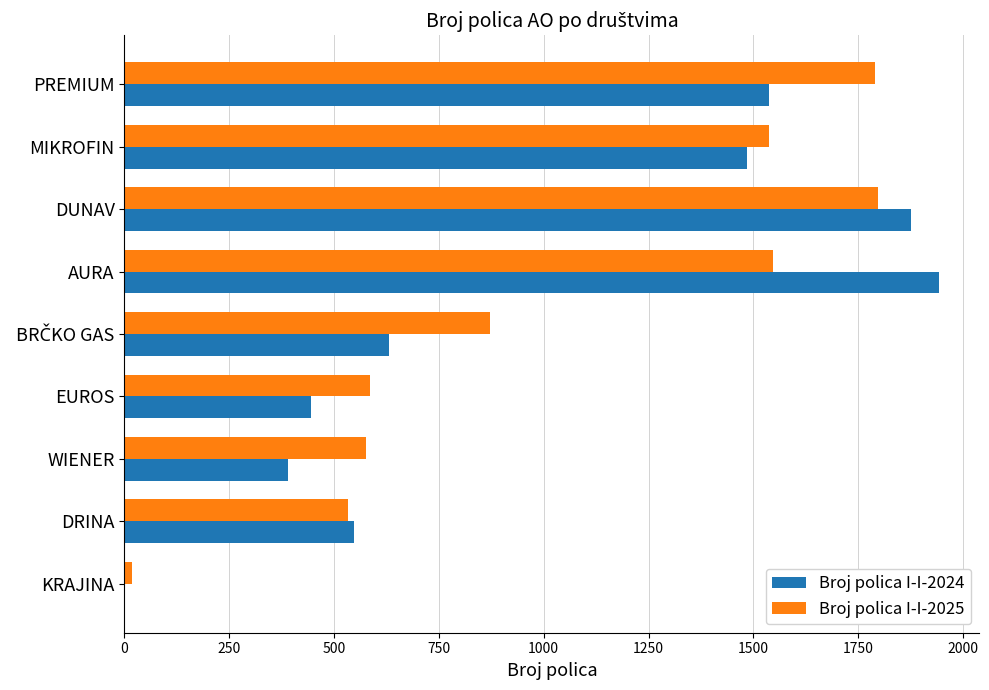

Which category has the highest value across all series?

AURA